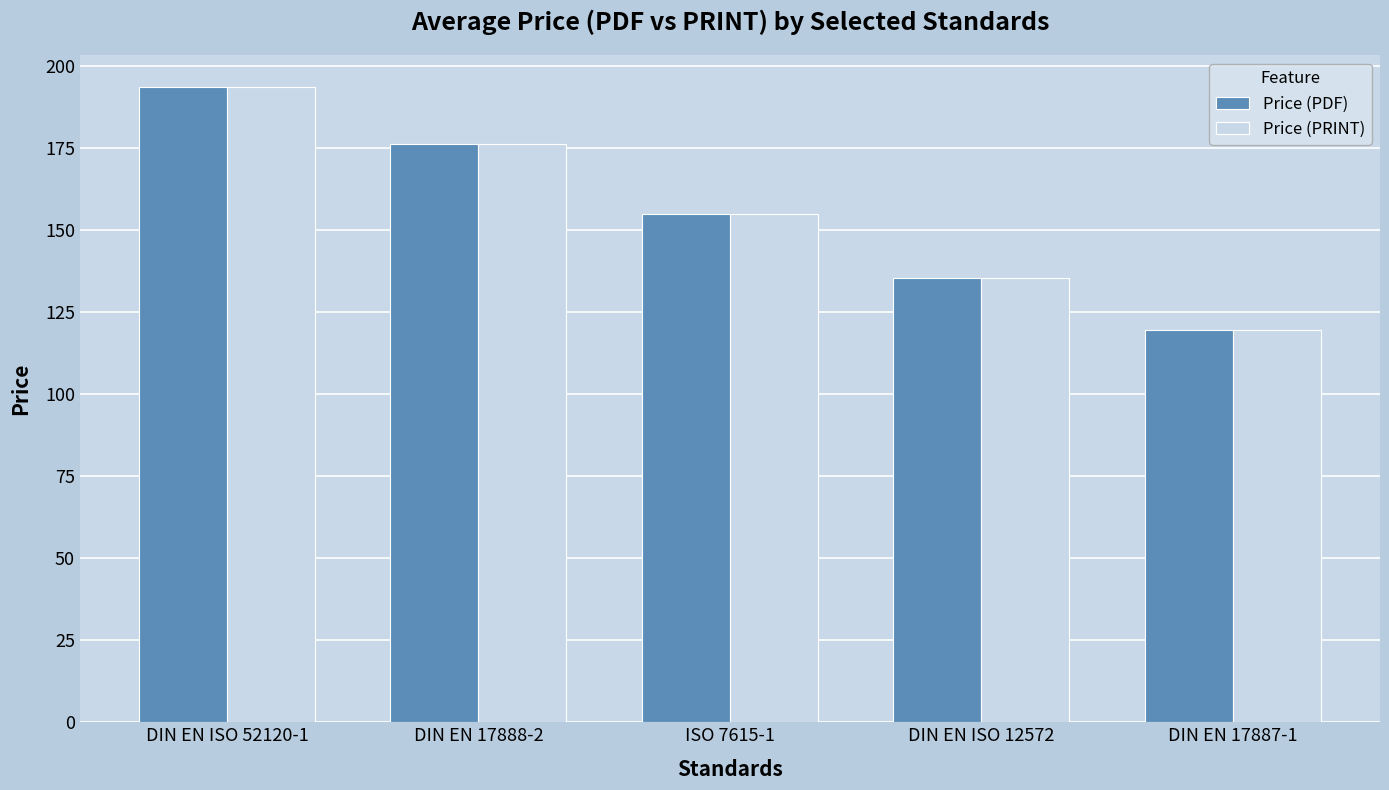

Rank the categories by Price (PRINT) value from lowest to highest.

DIN EN 17887-1, DIN EN ISO 12572, ISO 7615-1, DIN EN 17888-2, DIN EN ISO 52120-1